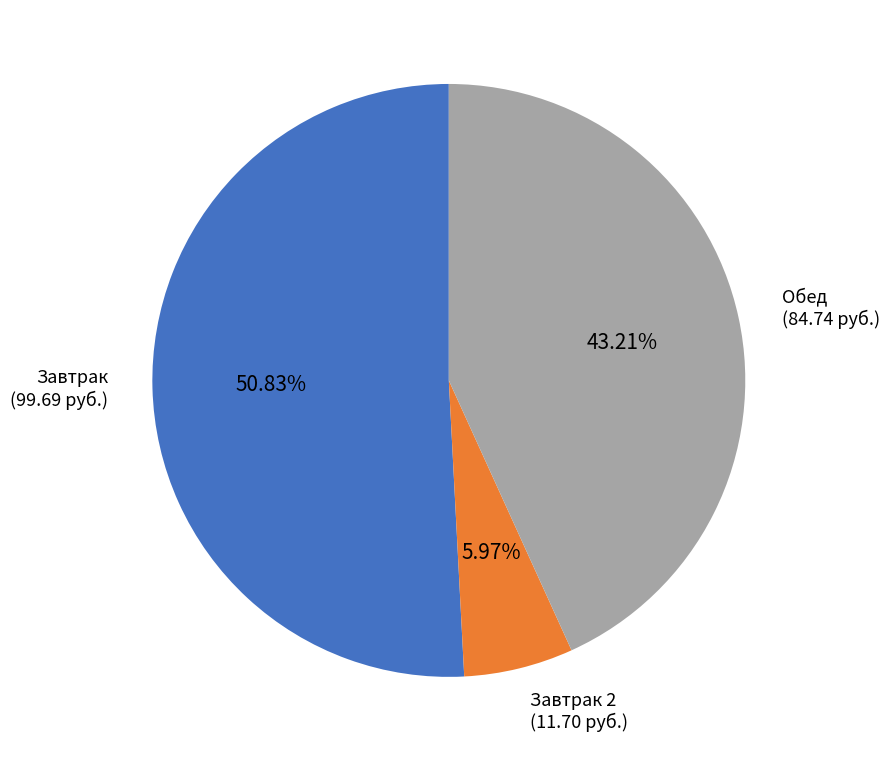

Does any single category account for the majority?

Yes